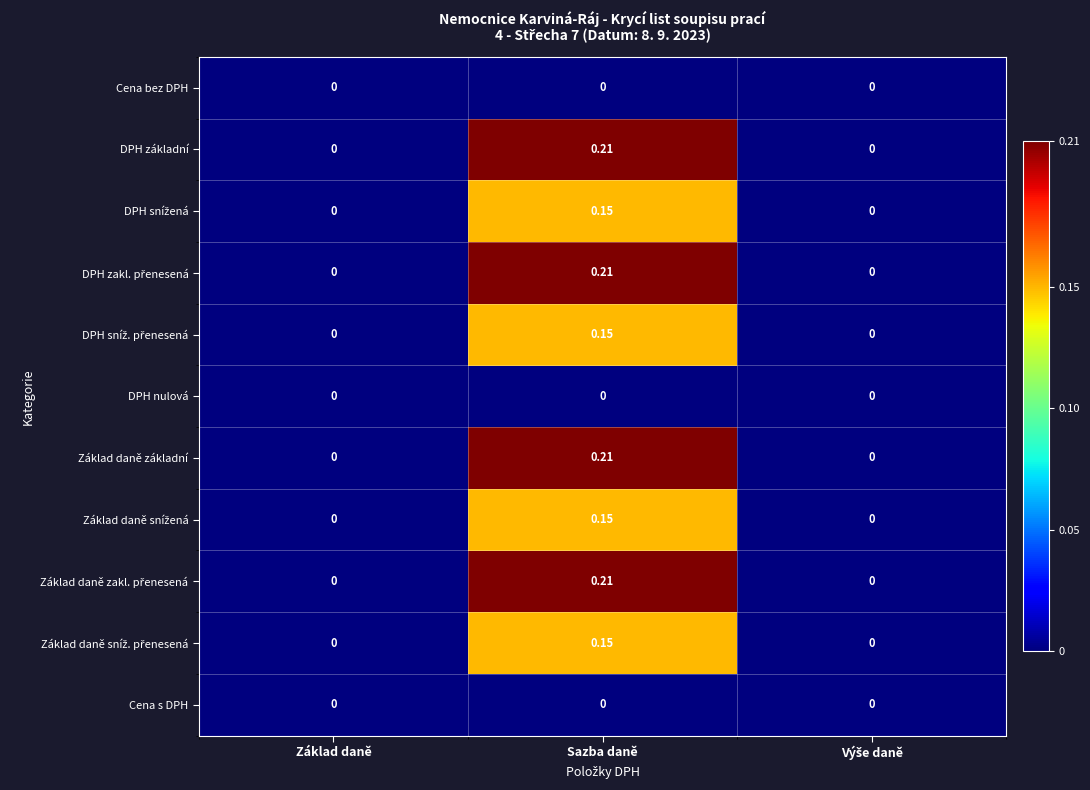

At which category is the sum across all series the highest?

Sazba daně